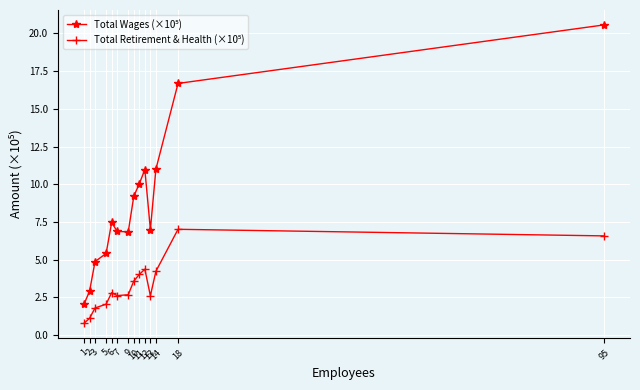

What is the smallest value displayed?

0.8